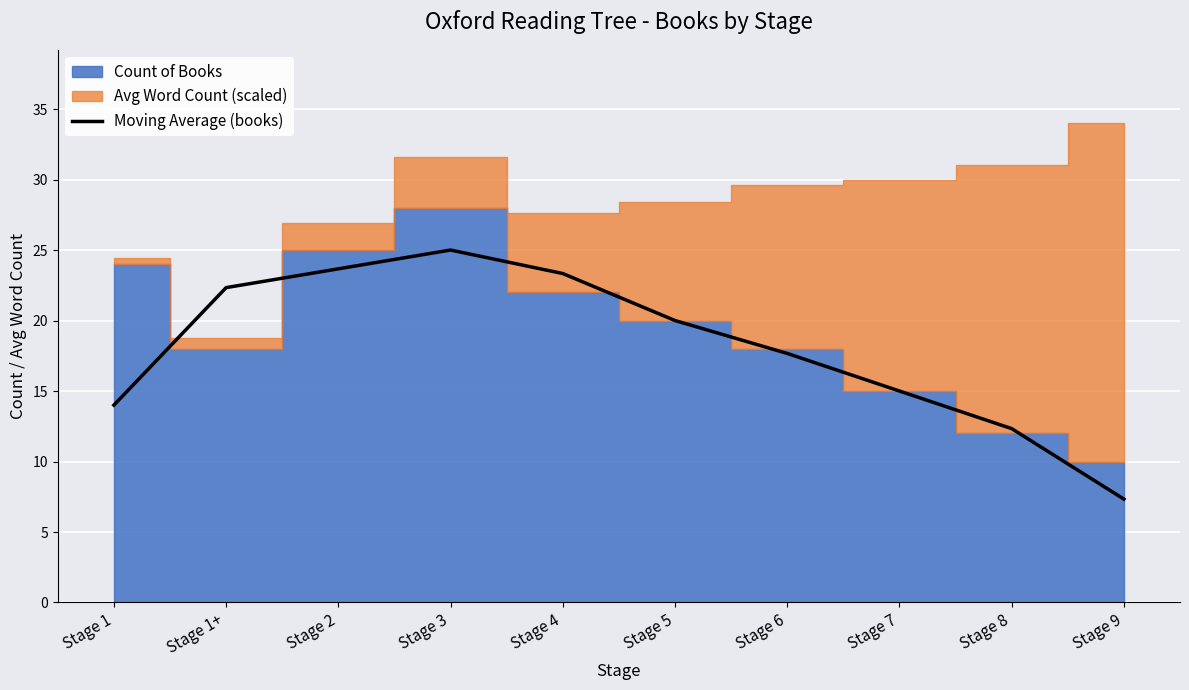

What is the smallest value displayed?

7.3